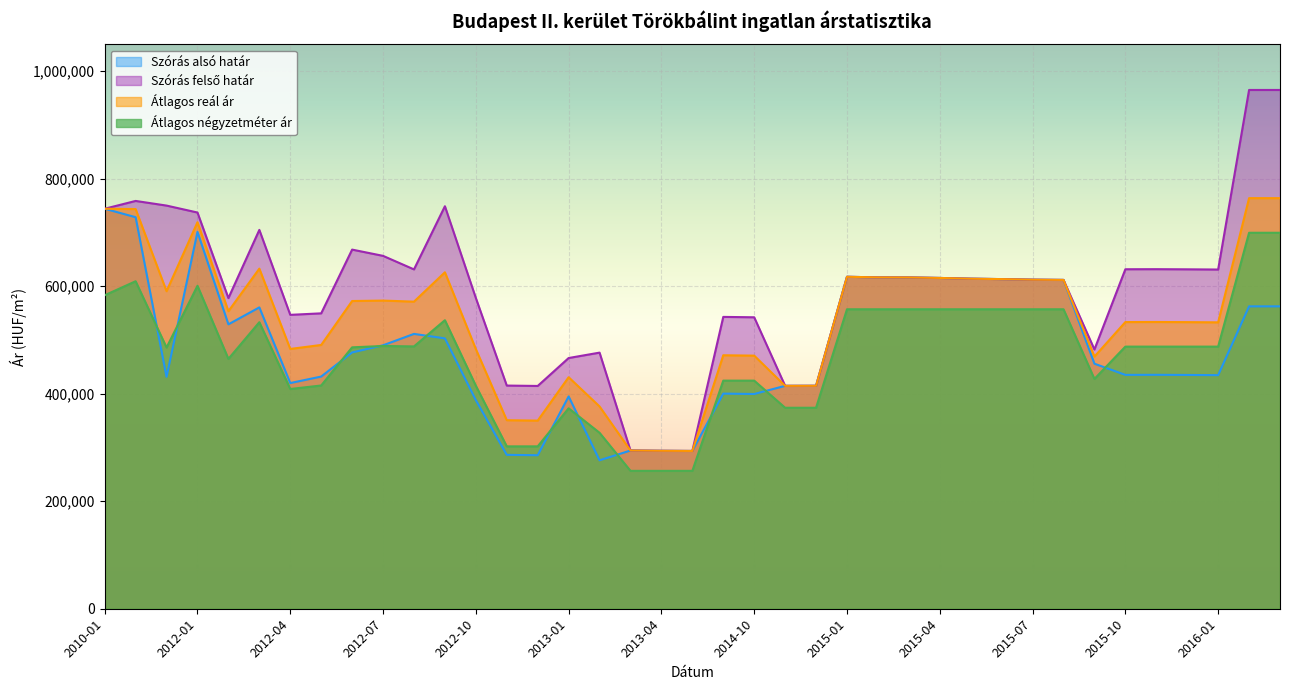

True or false: Átlagos reál ár and Szórás felső határ intersect in this chart.

False